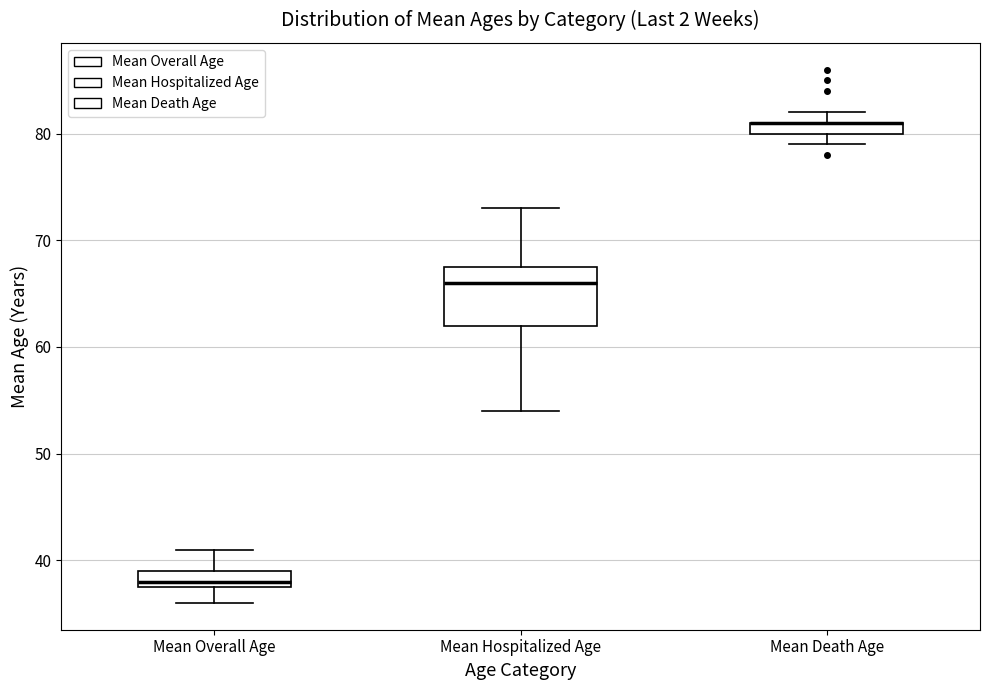

Where does the lower whisker of the box for Mean Hospitalized Age end on the y-axis? The values are not printed on the chart, so give them approximately, as read against the axis.

54